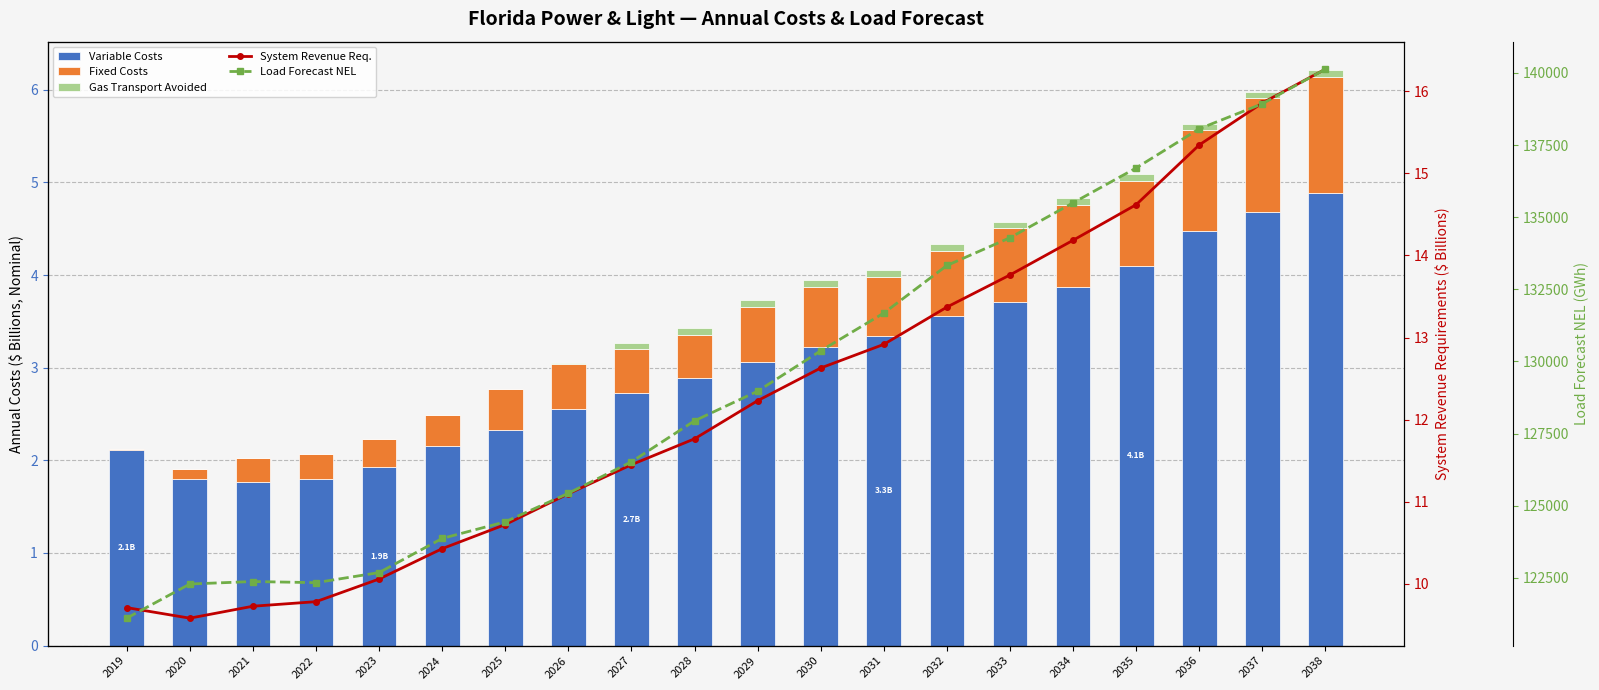

Is the value of Annual Variable Costs ($000) at 2022 greater than the value of Gas Transport Cost Avoided ($000) at 2025?

Yes